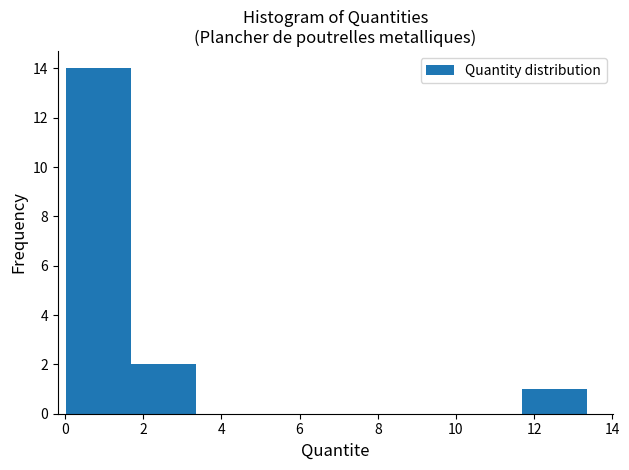

Reading left to right, list every bar in this chart as the range it spans on the x-axis followed by its height. Neither the bar edges nor the heights are printed on the chart, so give them approximately, as read against the axes.

0.0 to 1.6: 14
1.6 to 3.4: 2
3.4 to 5.0: 0
5.0 to 6.6: 0
6.6 to 8.4: 0
8.4 to 10.0: 0
10.0 to 11.6: 0
11.6 to 13.4: 1